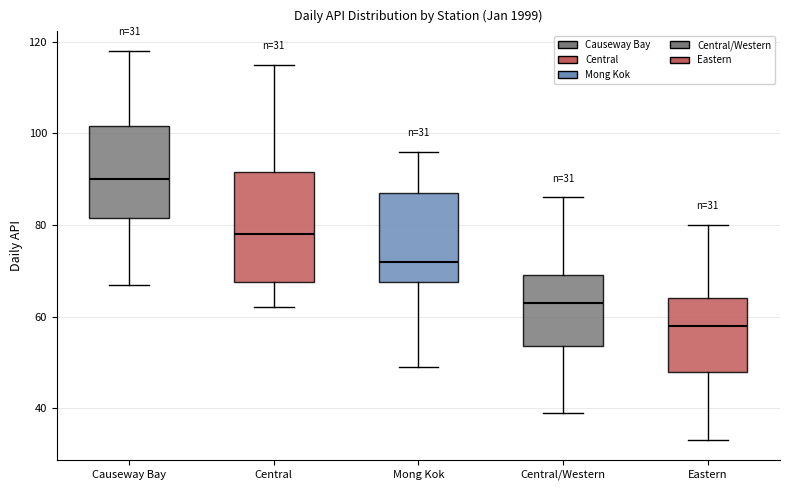

Which box has the lowest median line?

Eastern